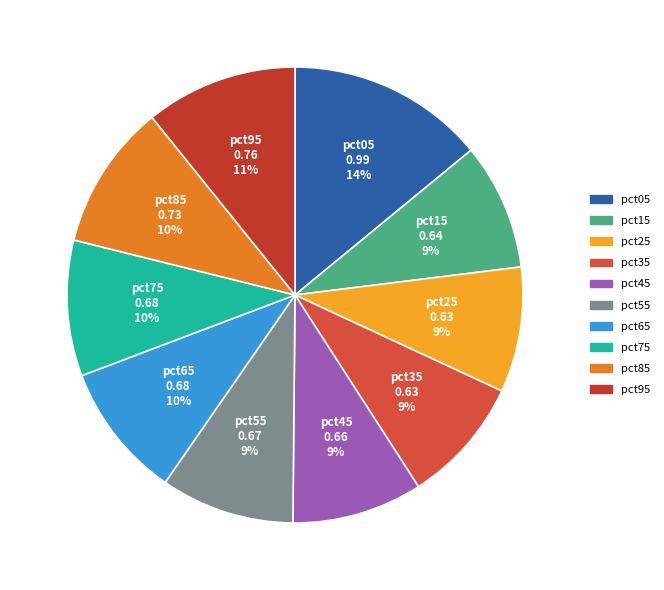

The pct75 slice represents 10% of the pie. True or false?

True